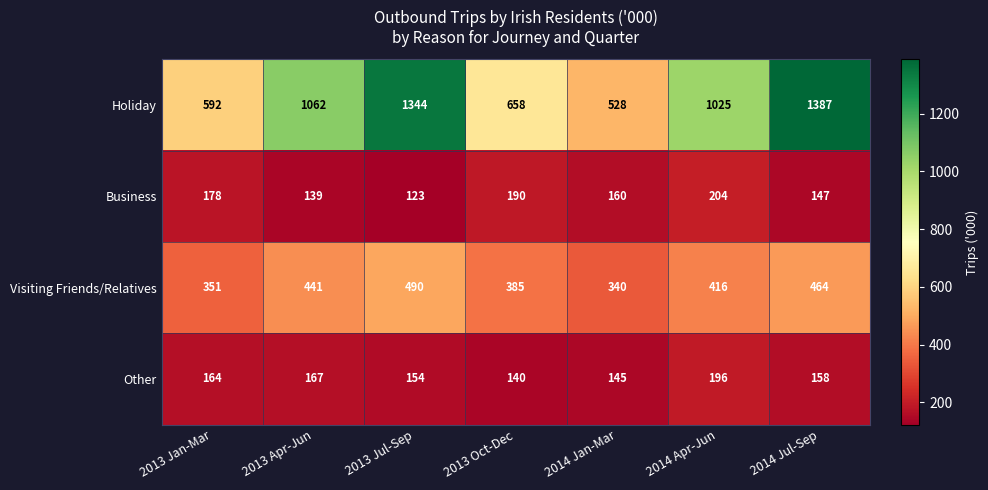

The value of Visiting Friends/Relatives at 2014 Apr-Jun is 416. True or false?

True